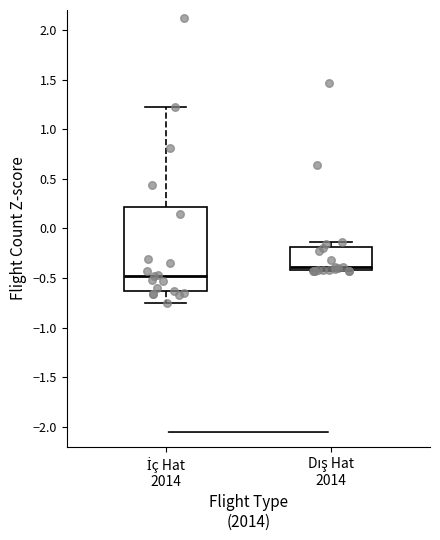

Reading left to right, transcribe this box plot: for each box, give where its median line is, the range the box spans, and where its two whiskers end, as read against the y-axis. The values are not printed on the chart, so give them approximately, as read against the axis.

İç Hat 2014: median -0.45, box -0.65 to 0.20, whiskers -0.75 to 1.20
Dış Hat 2014: median -0.40 (just above the box's lower edge), box -0.40 to -0.20, whiskers -0.45 to -0.15